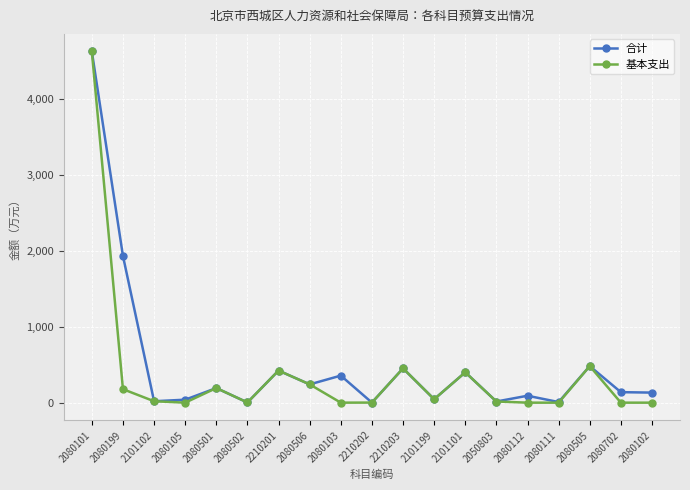

What is the difference between the 基本支出 values at 2101102 and 2080105?

18.6